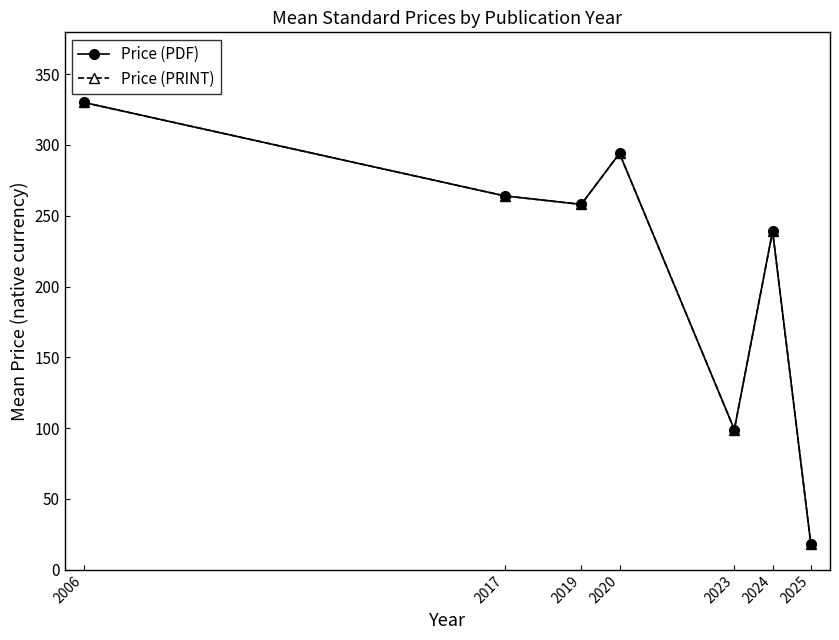

What is the difference between the Price (PRINT) values at 2019 and 2017?

6.0